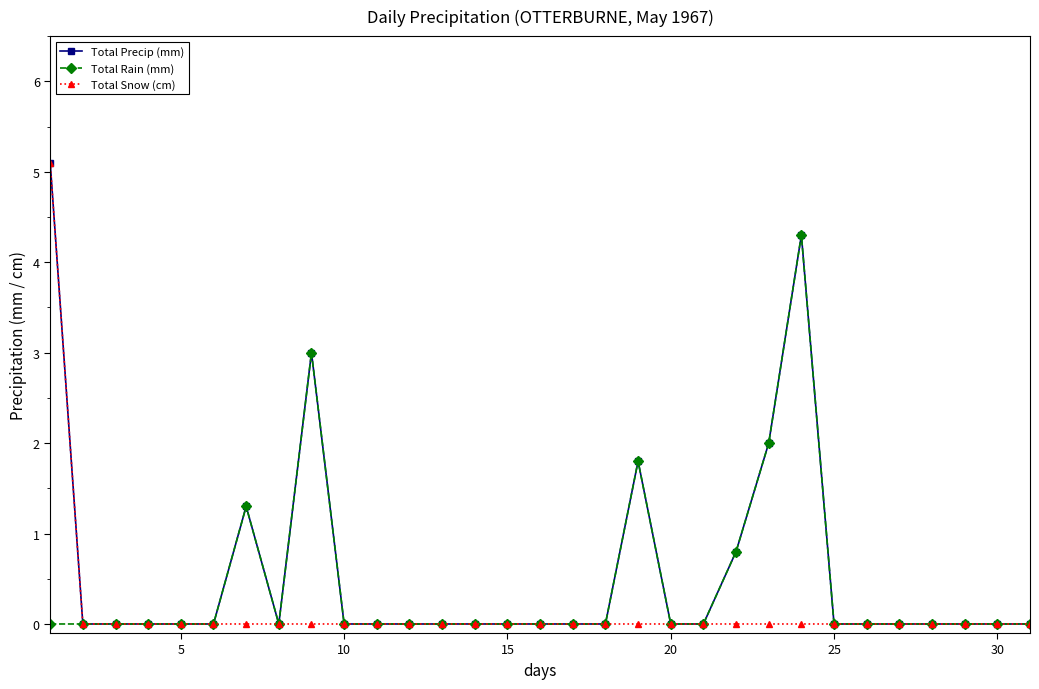

Count the number of categories in the chart.

31